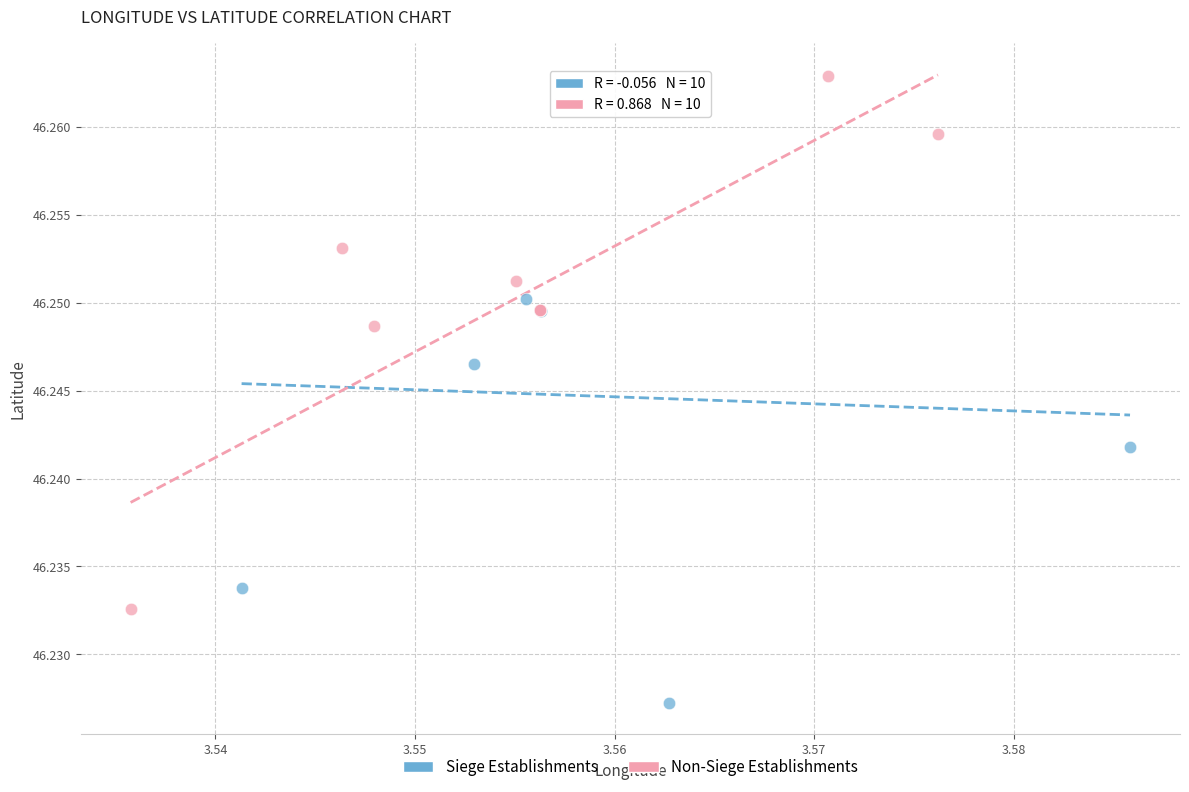

Which series contains the highest Y value?

Non-Siege Establishments